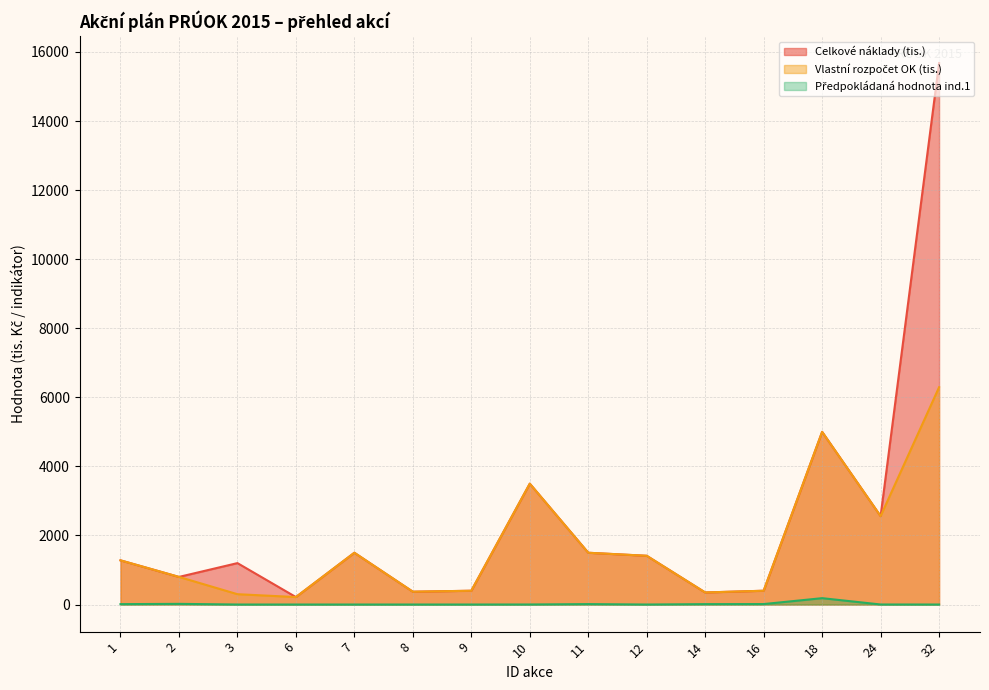

What are all the series names shown in the legend?

Celkové náklady (tis.), Vlastní rozpočet OK (tis.), Předpokládaná hodnota ind.1